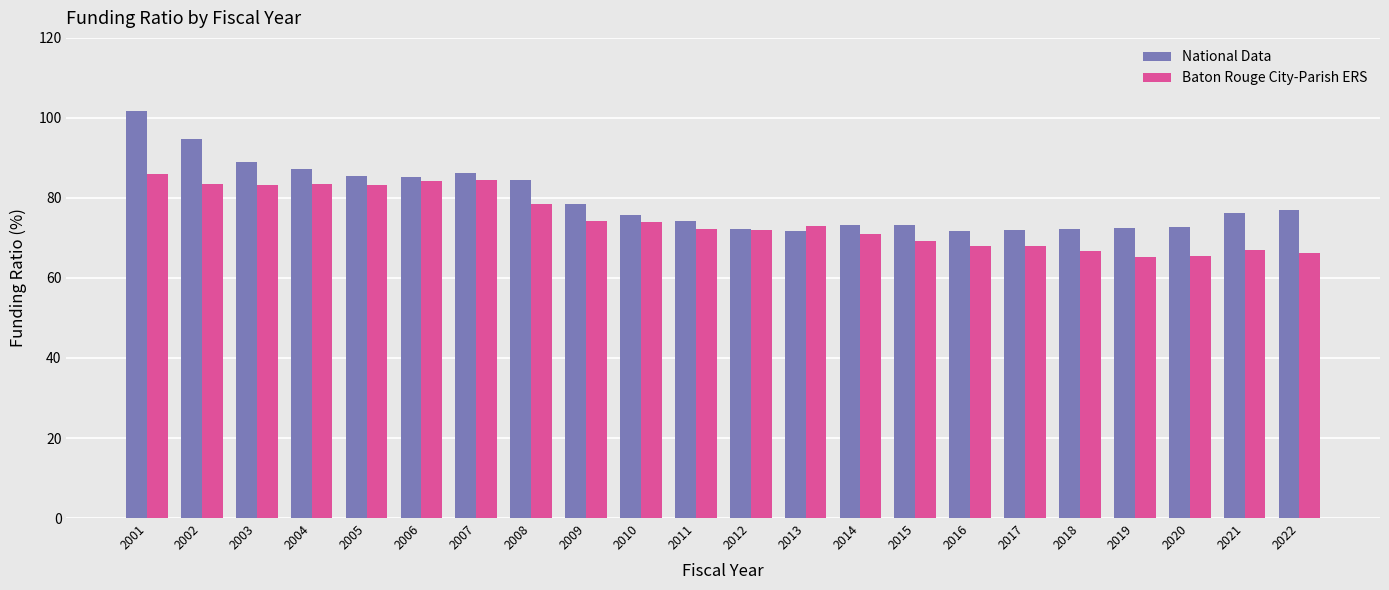

Which series has the largest range (max minus min)?

National Data